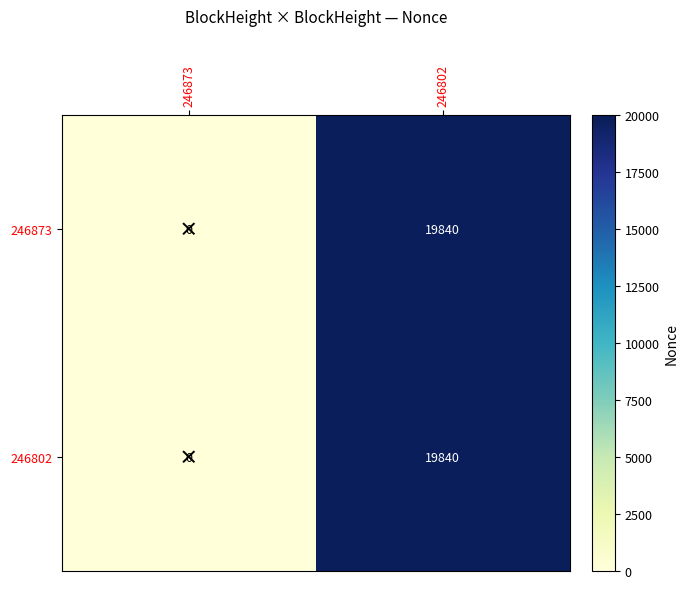

What is the average value of the 246873 series?

9920